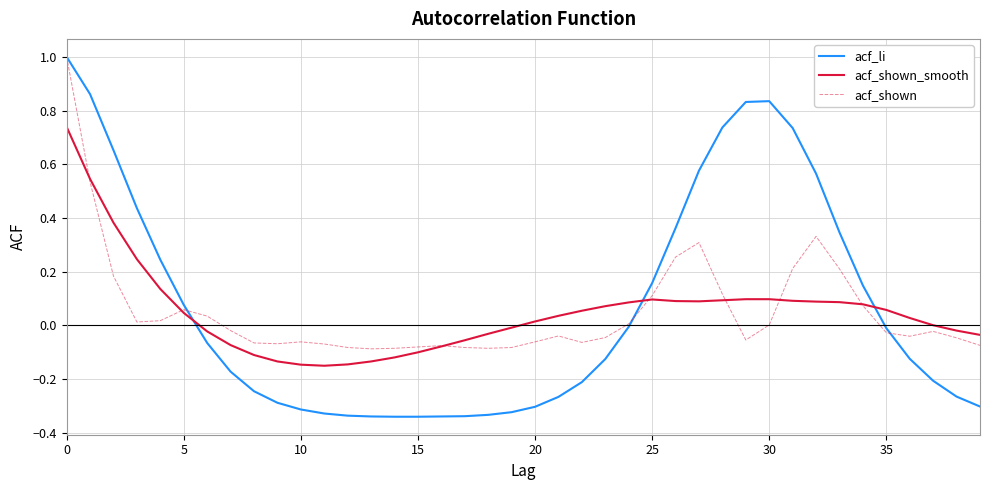

What is the highest value of the acf_li series?

1.0